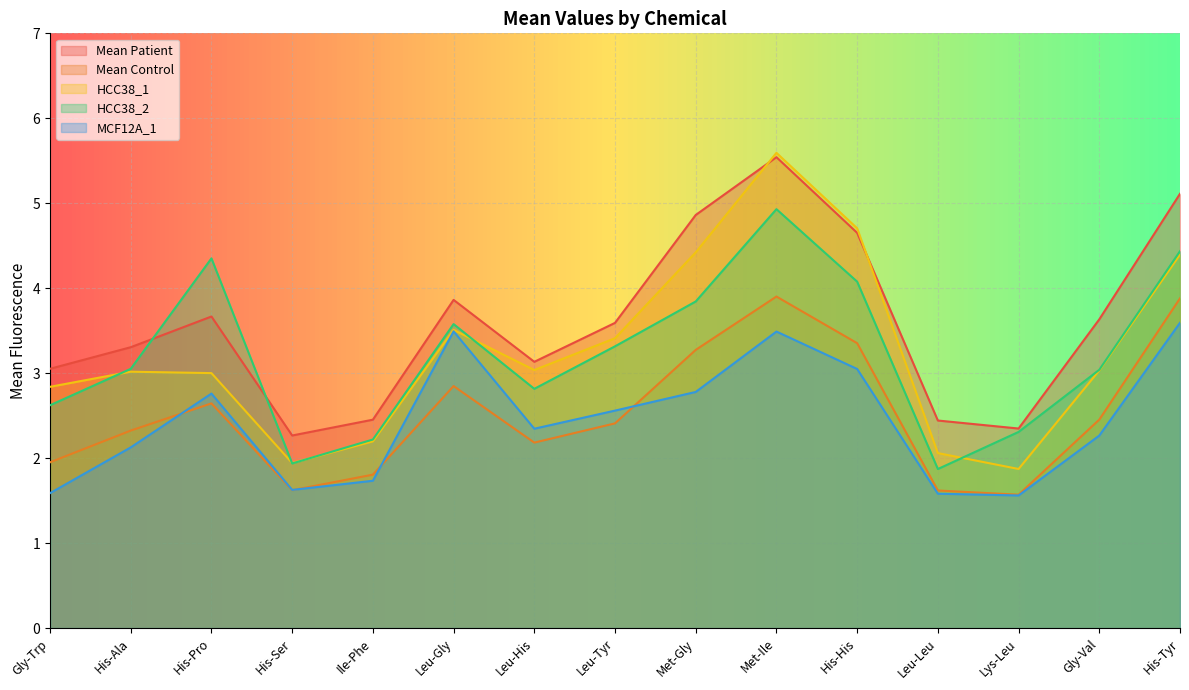

Reading right to left, what are all the values shown in this chart?

Mean Patient: His-Tyr=5.1	Gly-Val=3.6	Lys-Leu=2.3	Leu-Leu=2.4	His-His=4.7	Met-Ile=5.5	Met-Gly=4.9	Leu-Tyr=3.6	Leu-His=3.1	Leu-Gly=3.9	Ile-Phe=2.5	His-Ser=2.3	His-Pro=3.7	His-Ala=3.3	Gly-Trp=3.1
Mean Control: His-Tyr=3.9	Gly-Val=2.5	Lys-Leu=1.6	Leu-Leu=1.6	His-His=3.4	Met-Ile=3.9	Met-Gly=3.3	Leu-Tyr=2.4	Leu-His=2.2	Leu-Gly=2.8	Ile-Phe=1.8	His-Ser=1.6	His-Pro=2.6	His-Ala=2.3	Gly-Trp=2.0
HCC38_1: His-Tyr=4.4	Gly-Val=3.0	Lys-Leu=1.9	Leu-Leu=2.1	His-His=4.7	Met-Ile=5.6	Met-Gly=4.4	Leu-Tyr=3.4	Leu-His=3.0	Leu-Gly=3.5	Ile-Phe=2.2	His-Ser=1.9	His-Pro=3.0	His-Ala=3.0	Gly-Trp=2.8
HCC38_2: His-Tyr=4.4	Gly-Val=3.0	Lys-Leu=2.3	Leu-Leu=1.9	His-His=4.1	Met-Ile=4.9	Met-Gly=3.8	Leu-Tyr=3.3	Leu-His=2.8	Leu-Gly=3.6	Ile-Phe=2.2	His-Ser=1.9	His-Pro=4.4	His-Ala=3.1	Gly-Trp=2.6
MCF12A_1: His-Tyr=3.6	Gly-Val=2.3	Lys-Leu=1.6	Leu-Leu=1.6	His-His=3.0	Met-Ile=3.5	Met-Gly=2.8	Leu-Tyr=2.6	Leu-His=2.3	Leu-Gly=3.5	Ile-Phe=1.7	His-Ser=1.6	His-Pro=2.8	His-Ala=2.1	Gly-Trp=1.6